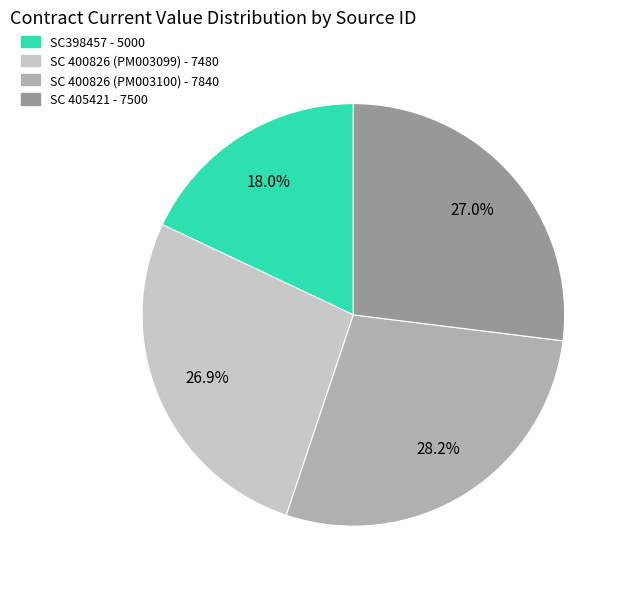

To the nearest percent, what percentage of the pie is SC 405421?

27%